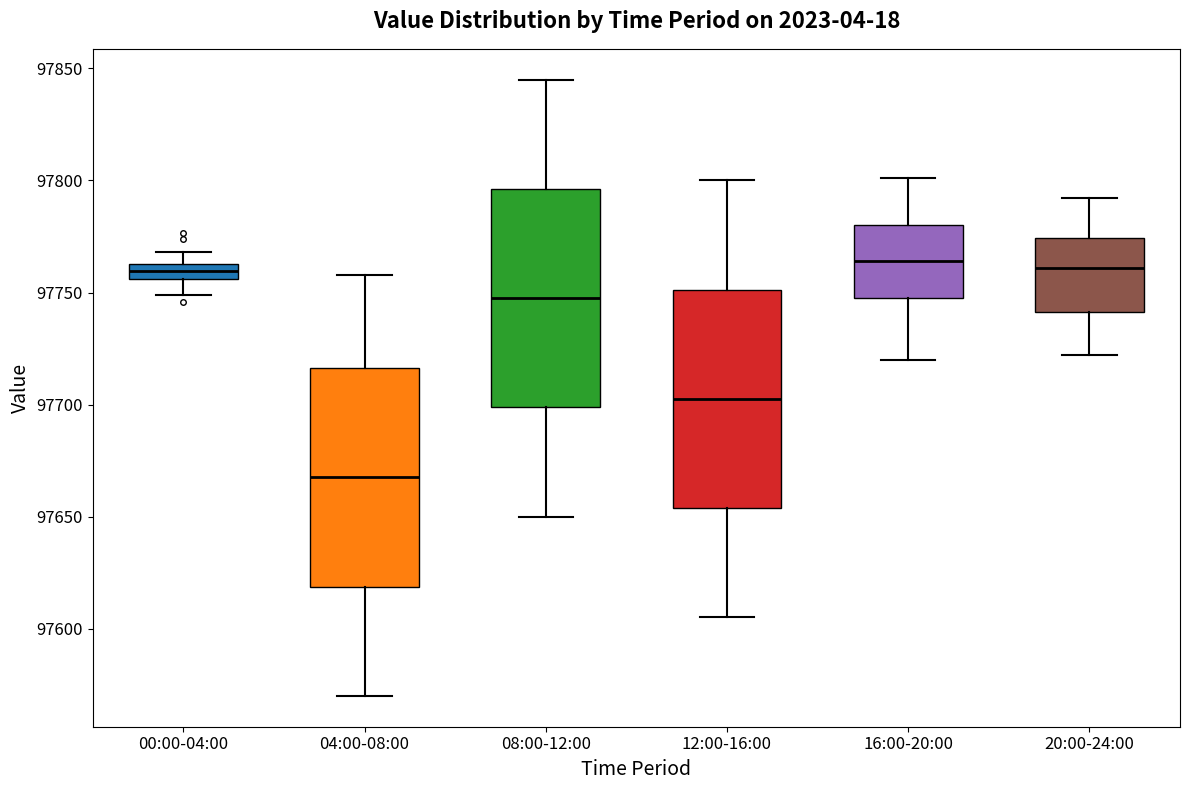

Where does the median line of the box for 08:00-12:00 sit on the y-axis? The values are not printed on the chart, so give them approximately, as read against the axis.

97750